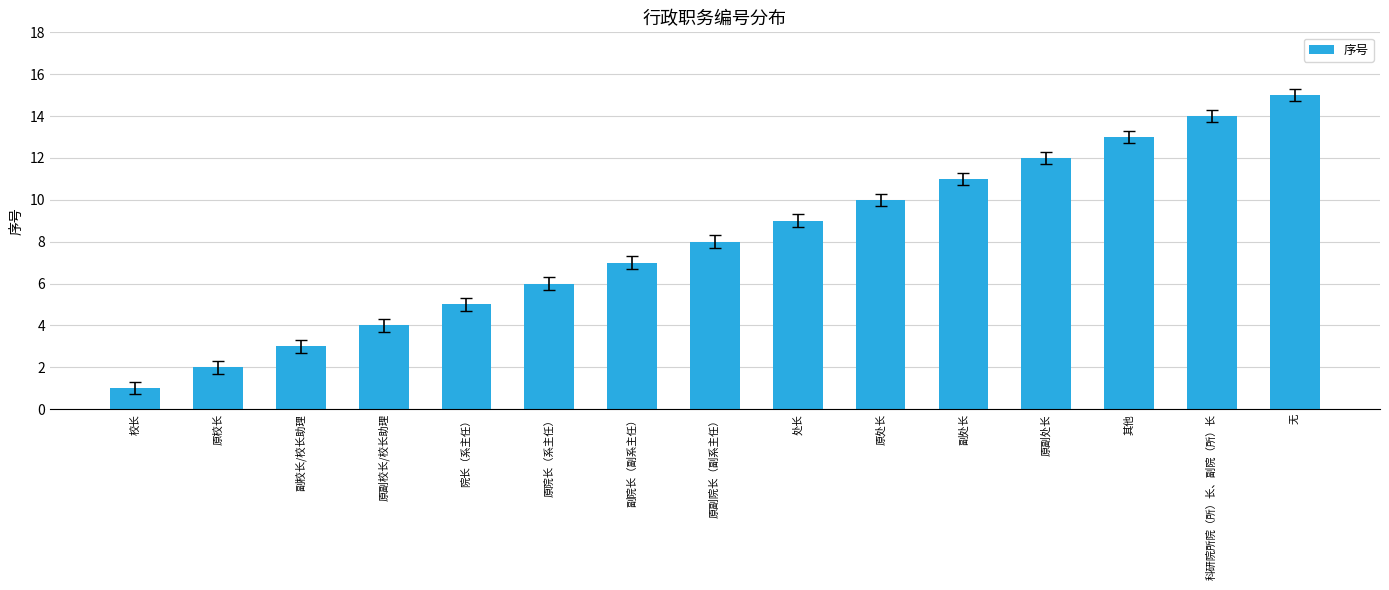

What is the value of the 8th bar from the left?

8